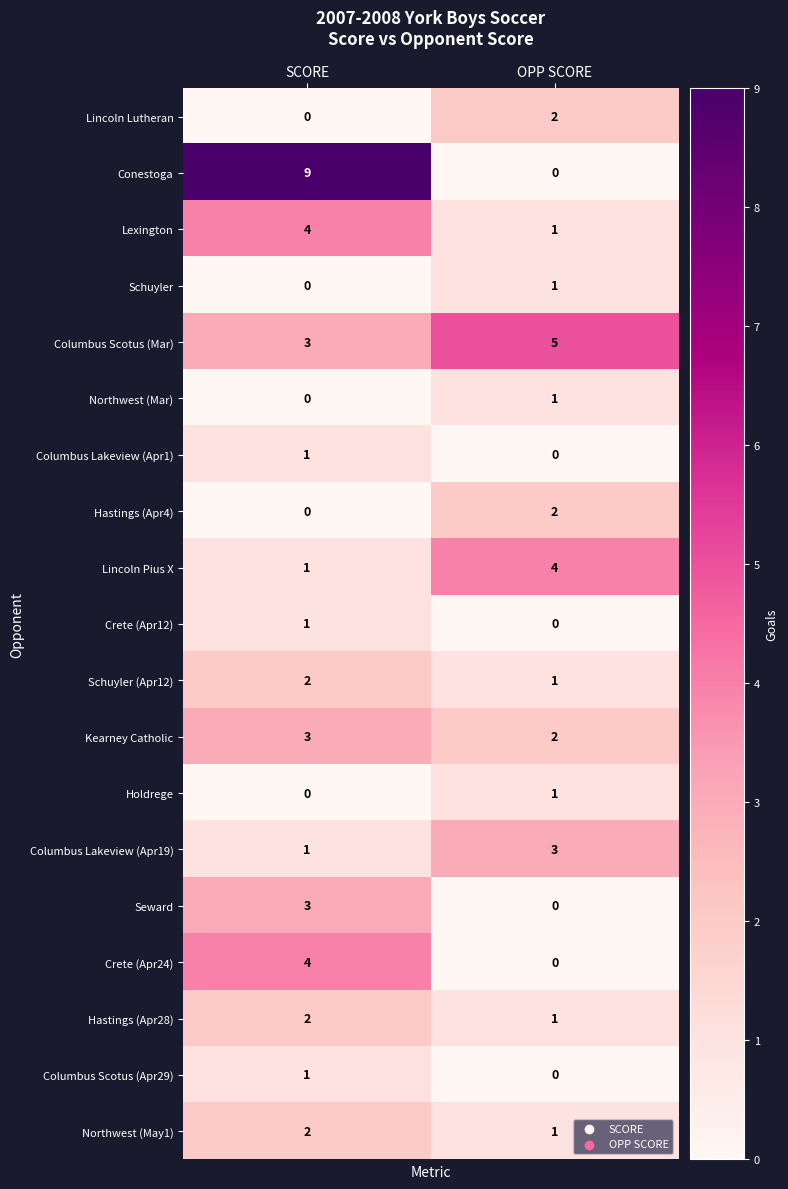

The Kearney Catholic series shows 3 at SCORE. True or false?

True